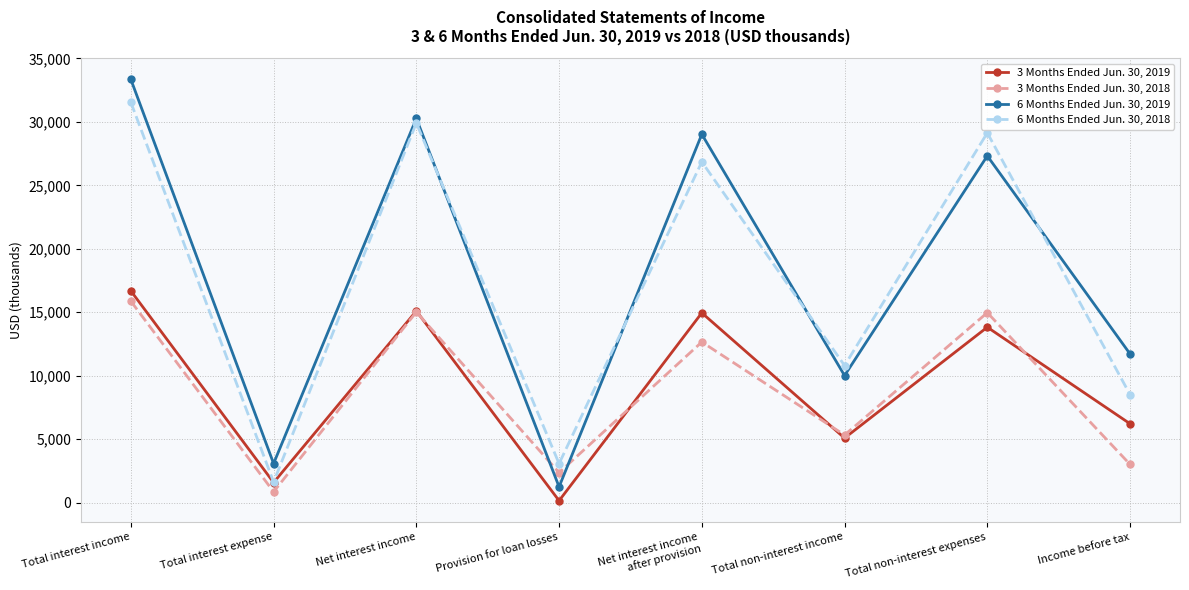

The value of 6 Months Ended Jun. 30, 2019 at Total non-interest expenses is 47294. True or false?

False